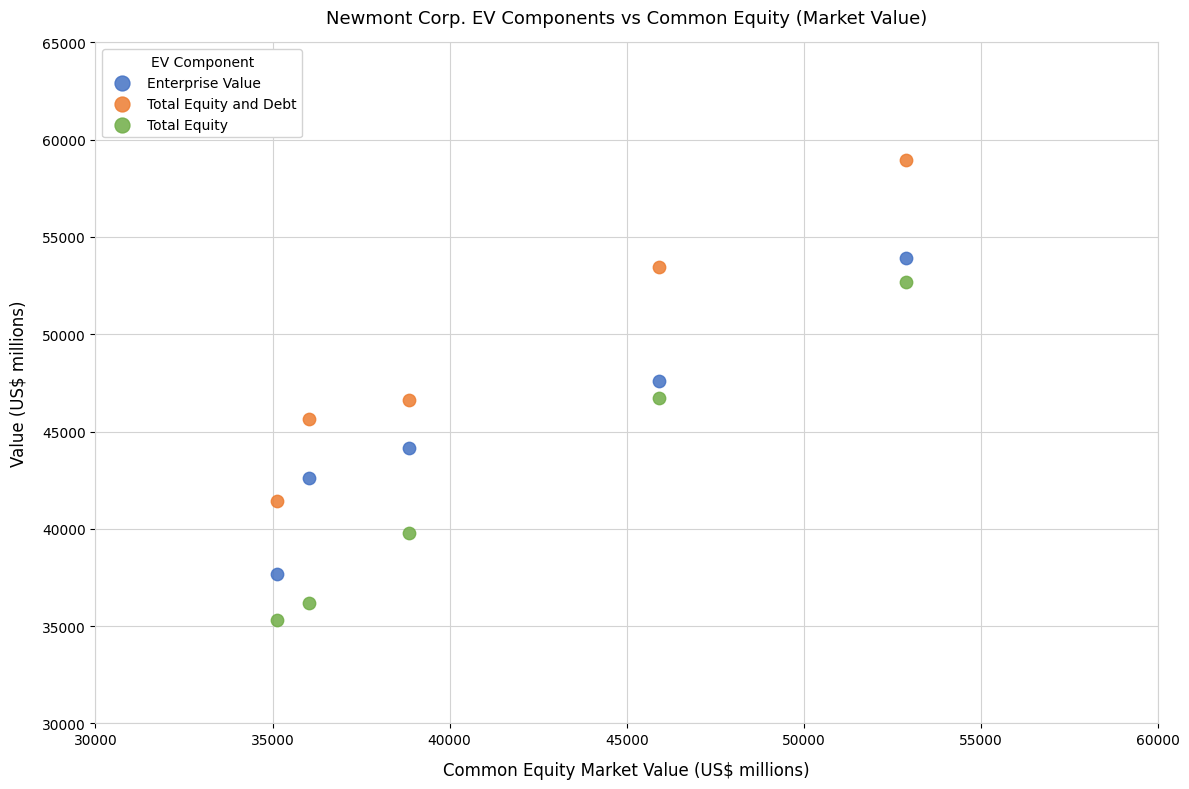

Across all data points, what is the range of X values (max minus min)?

17743